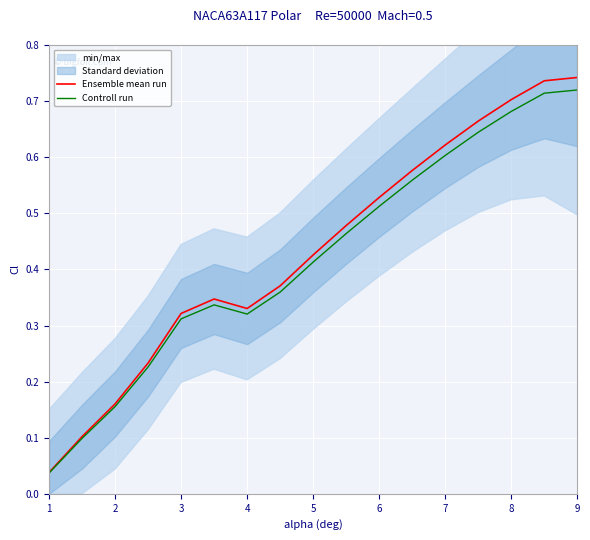

What is the difference between the maximum and minimum values in the Controll run series?

0.7